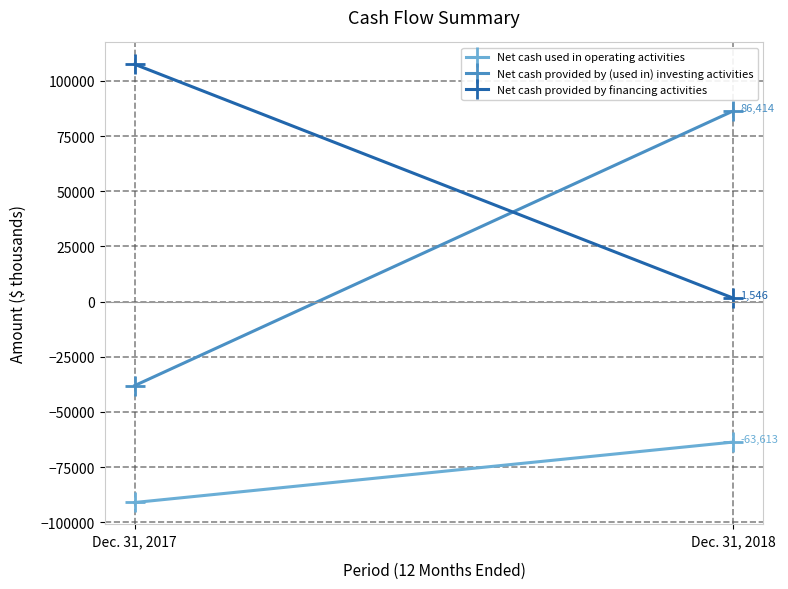

How many data points in Net cash provided by financing activities are less than 107470?

1